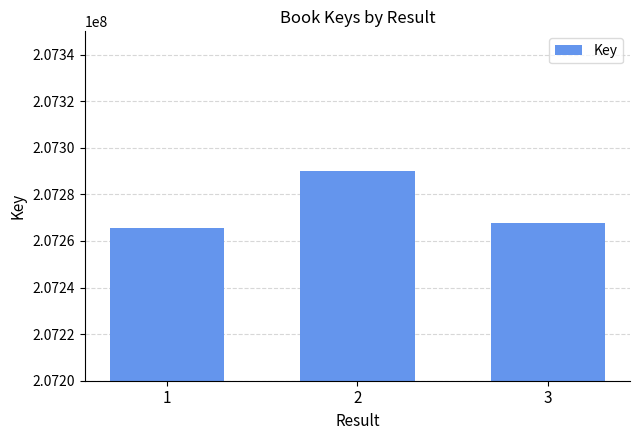

Which has a higher value, 3 or 1?

3